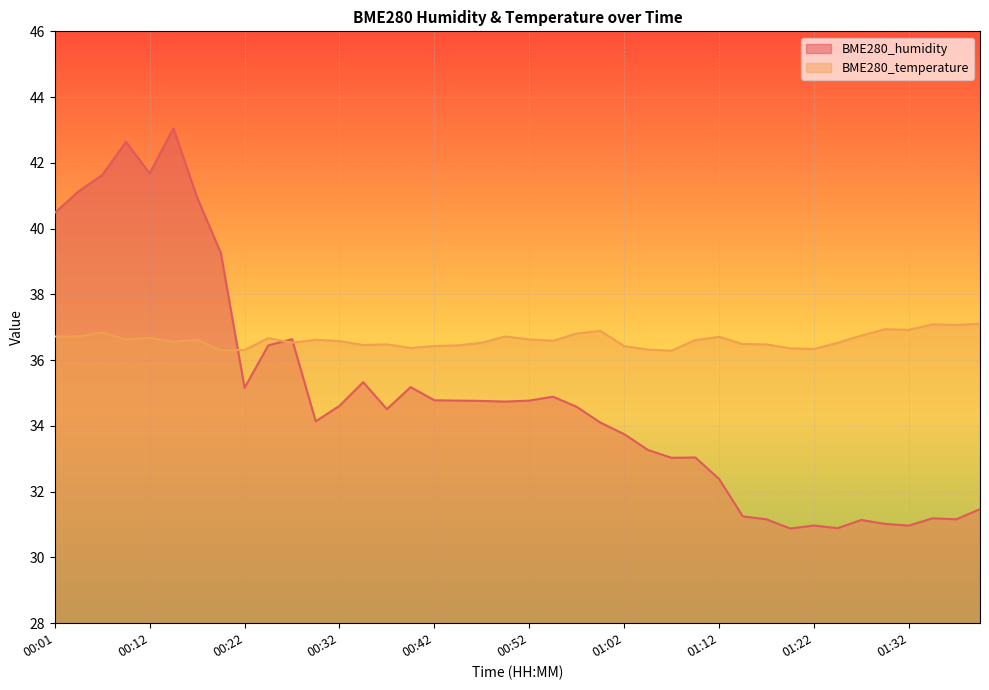

Which category has the lowest value across all series?

01:19